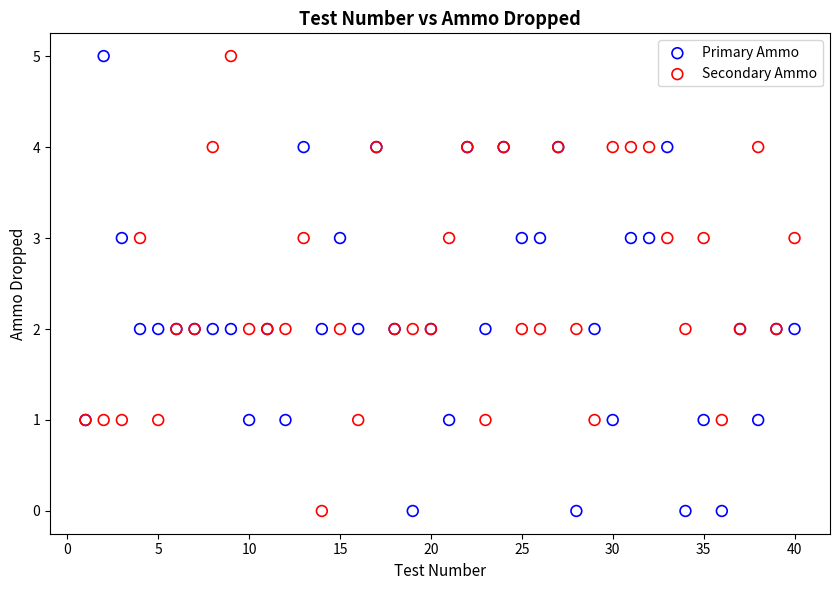

What are all the series names shown in the legend?

Primary Ammo, Secondary Ammo